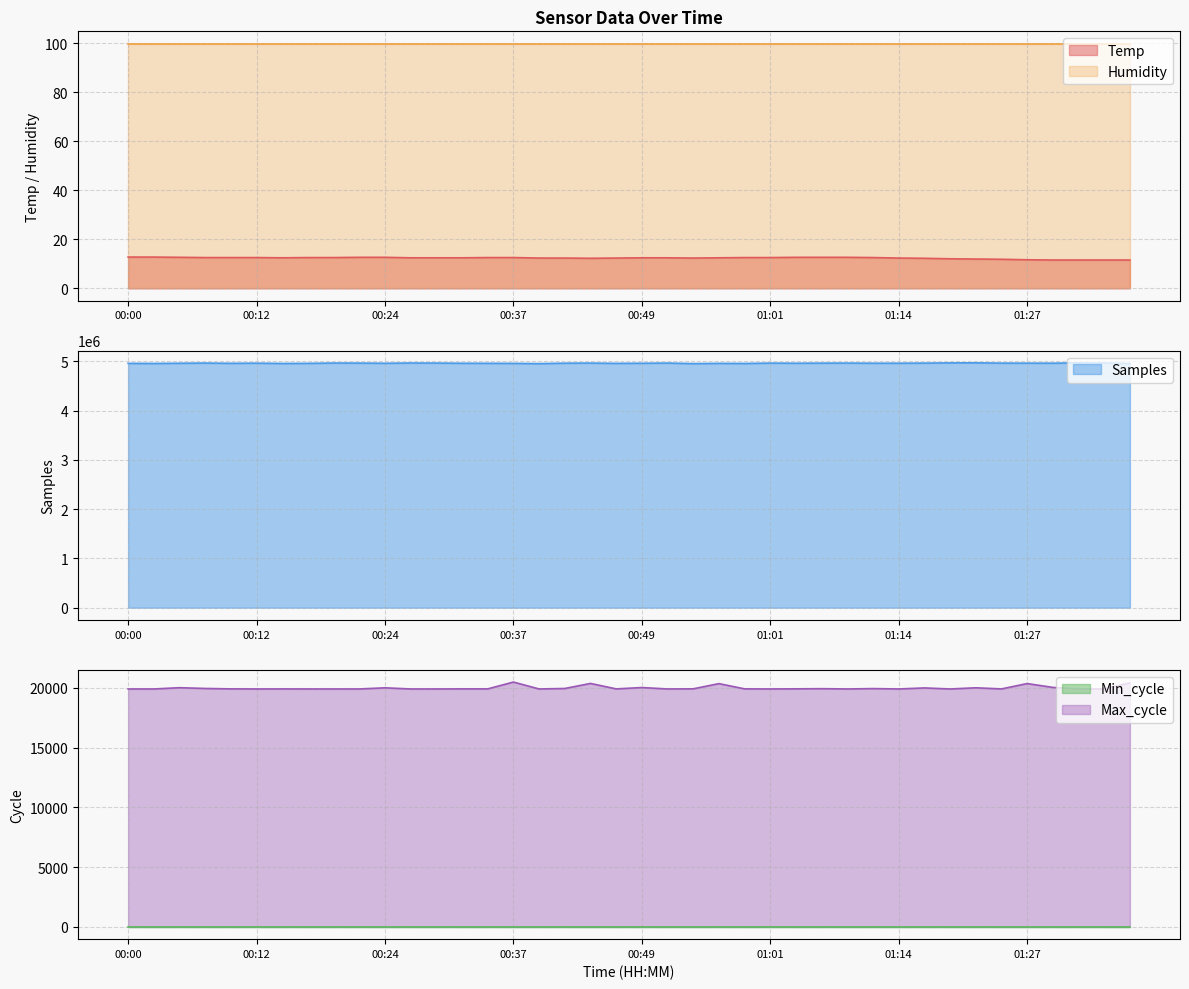

True or false: Temp and Samples intersect in this chart.

False